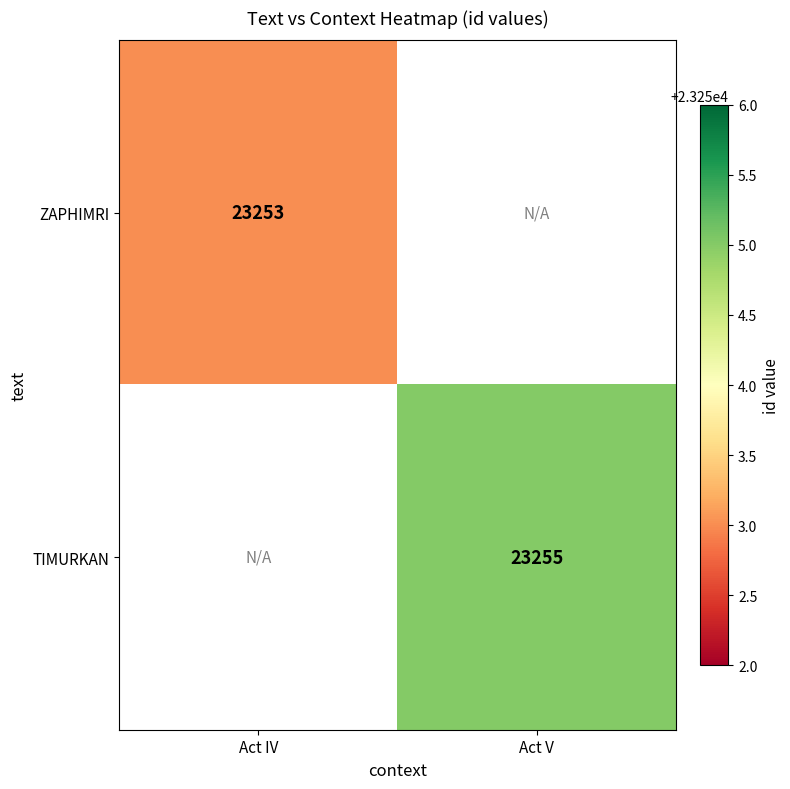

At which category does the chart reach its minimum across all series?

Act IV